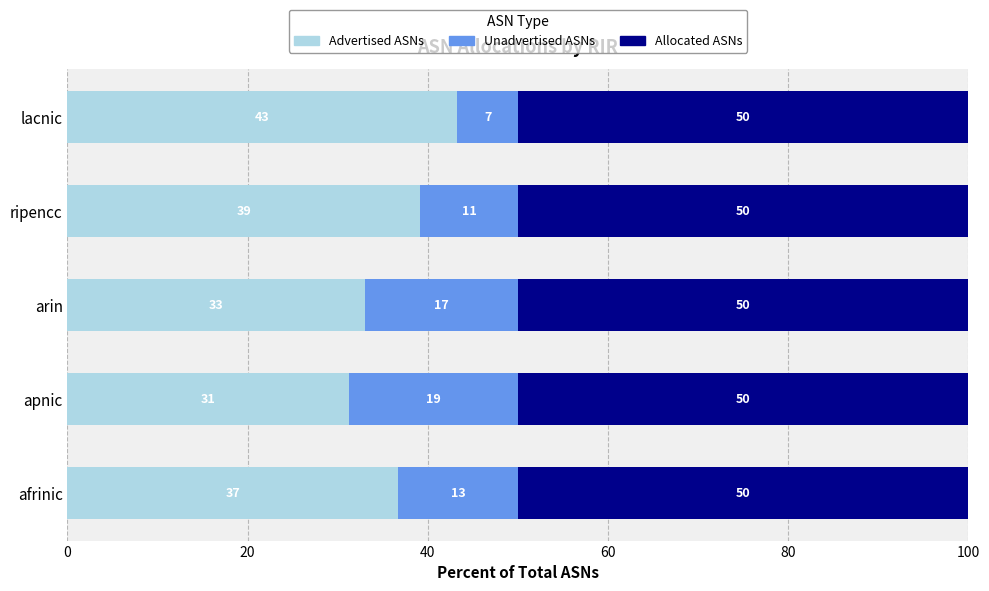

The value of Advertised ASNs at afrinic is 36.7. True or false?

True